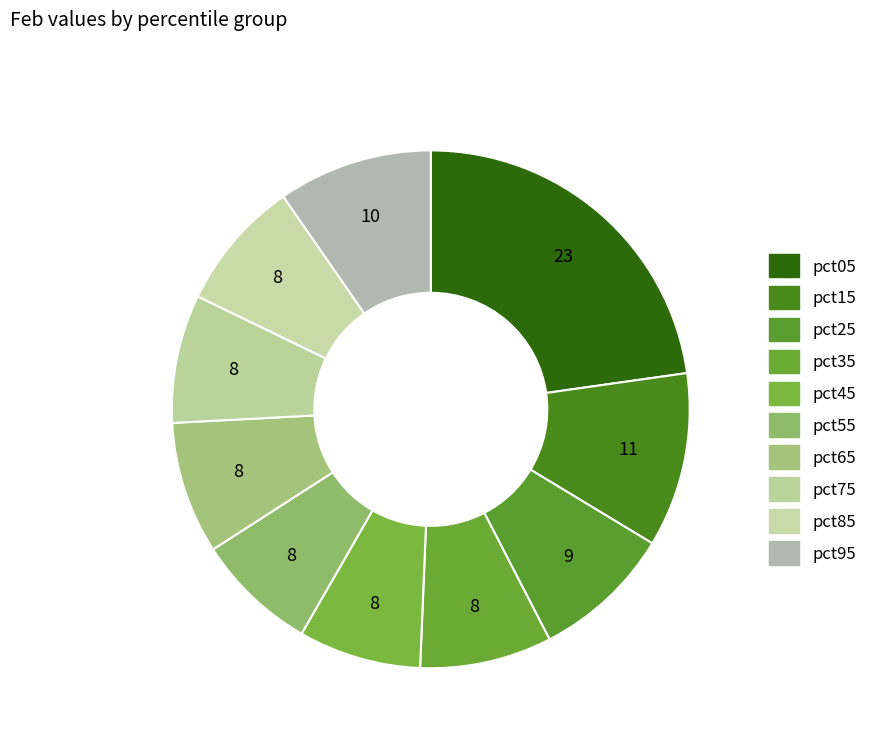

Is it true that pct65 is 1% of the pie?

False